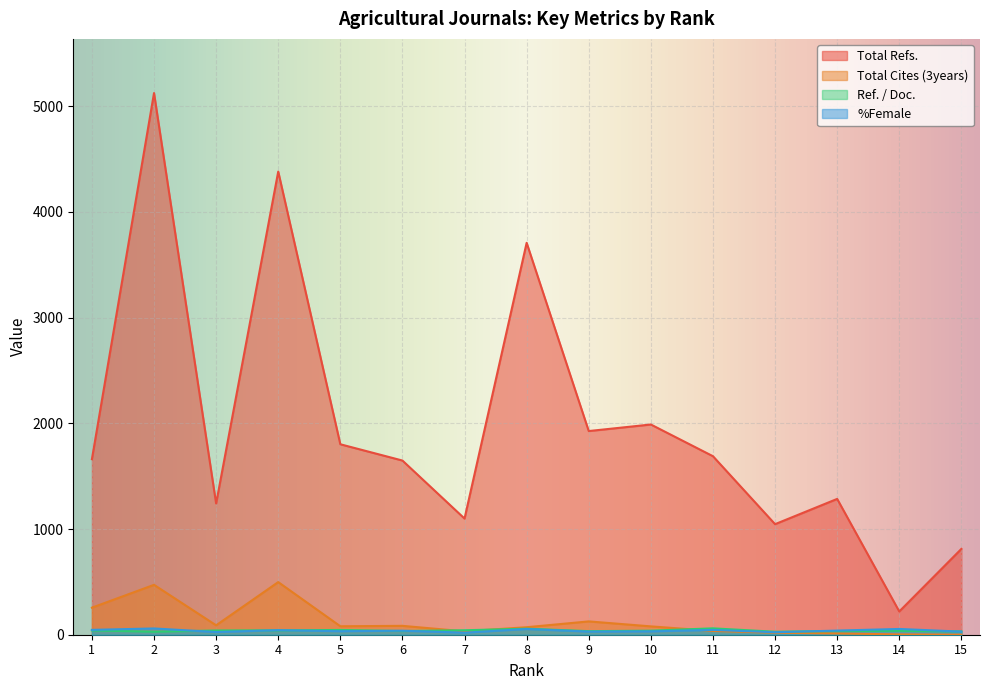

What is the lowest value of the %Female series?

19.5